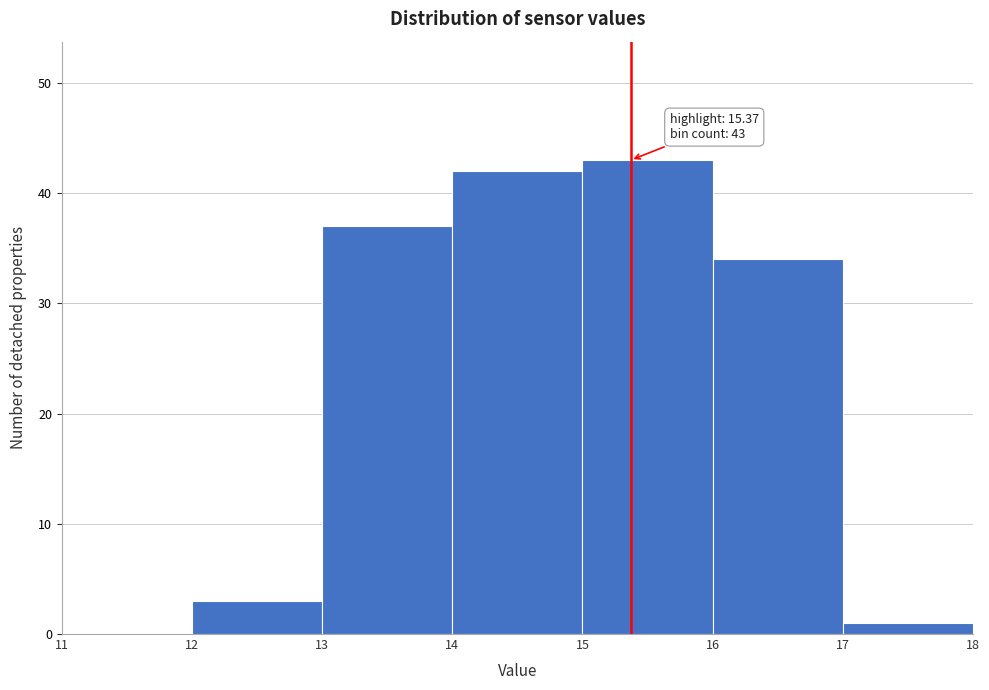

Over which range of the x-axis is the bar tallest?

15 to 16